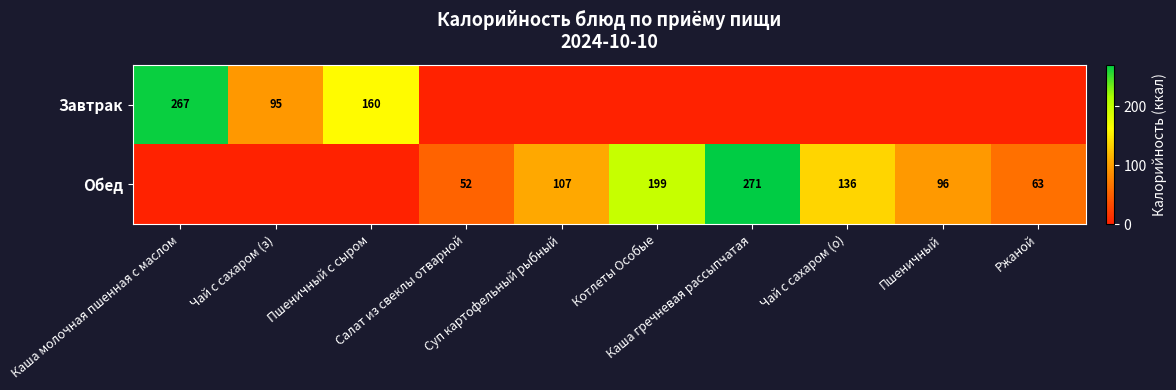

How many data points does each series have?

10